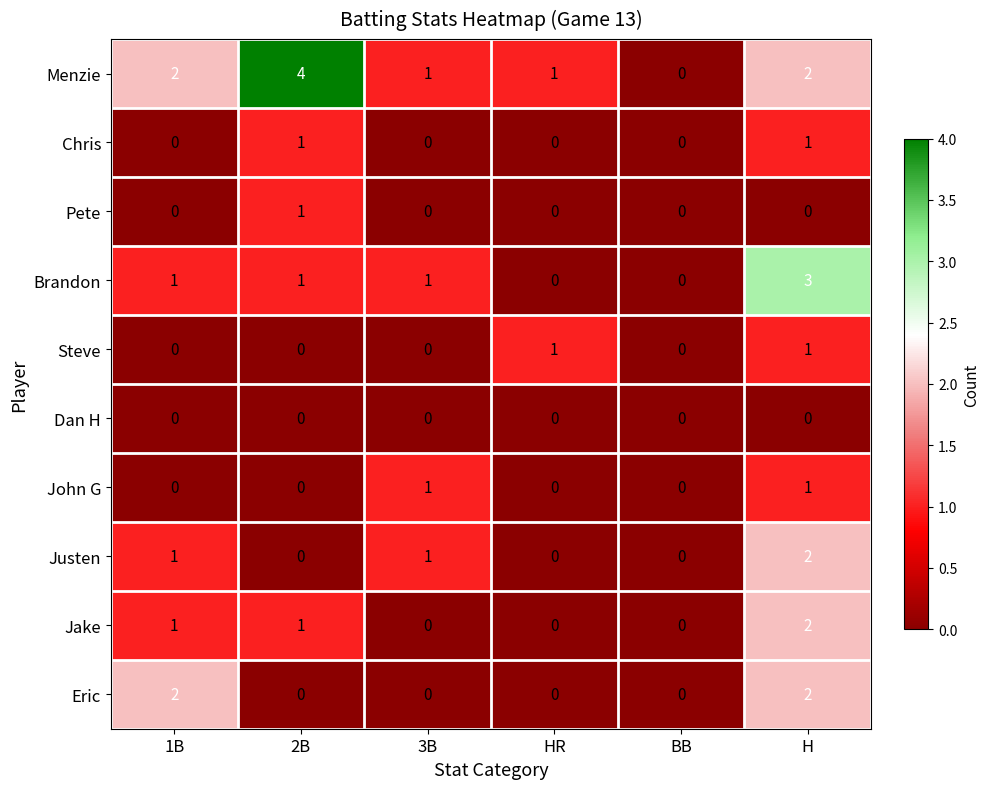

The Dan H series shows 0 at H. True or false?

True